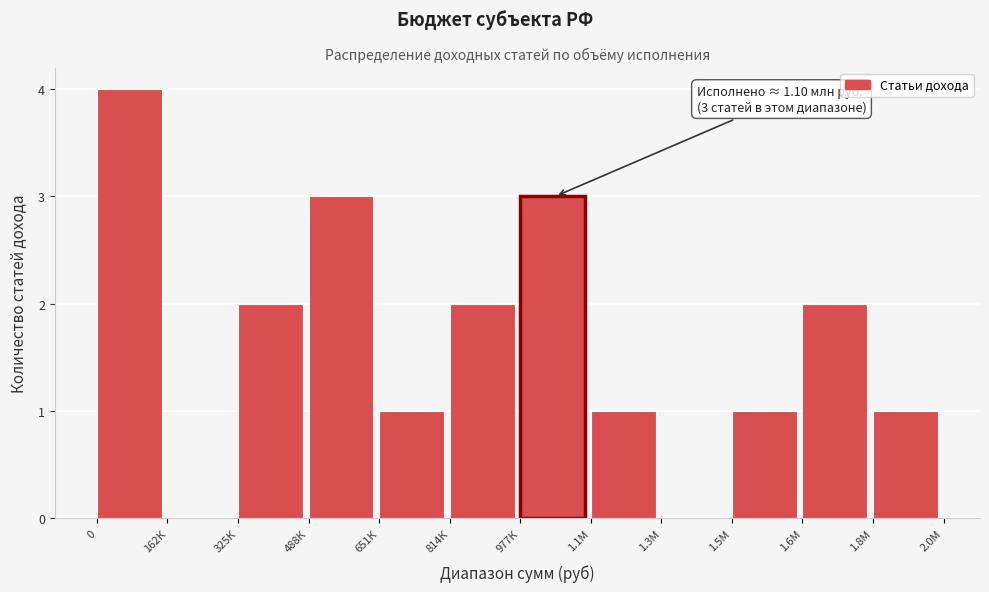

Reading left to right, list all the values displayed in this chart.

0=4	162К=0	325К=2	488К=3	651К=1	814К=2	977К=3	1.1М=1	1.3М=0	1.5М=1	1.6М=2	1.8М=1